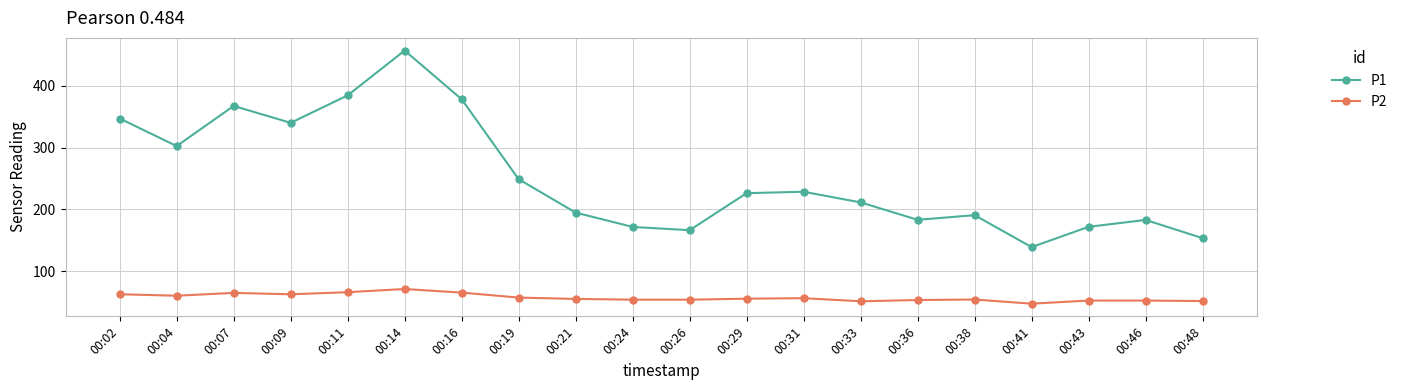

At 00:19, list the series in order from largest to smallest.

P1, P2